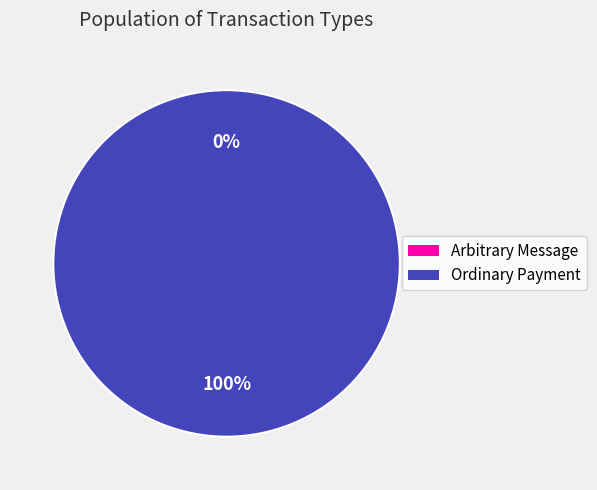

Rank the categories by value from highest to lowest.

Ordinary Payment, Arbitrary Message